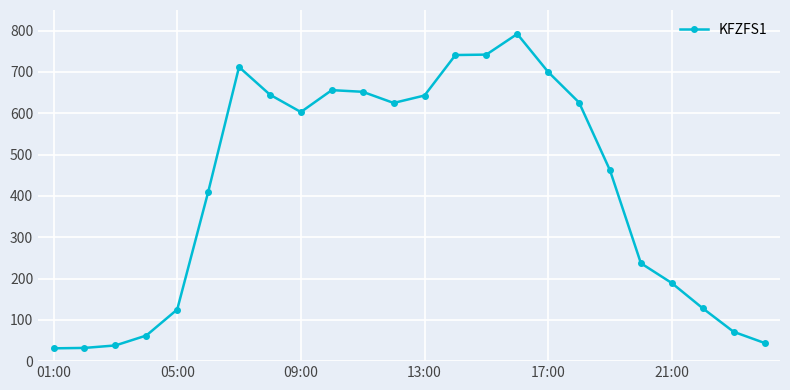

What is the difference between the maximum and minimum values?

761